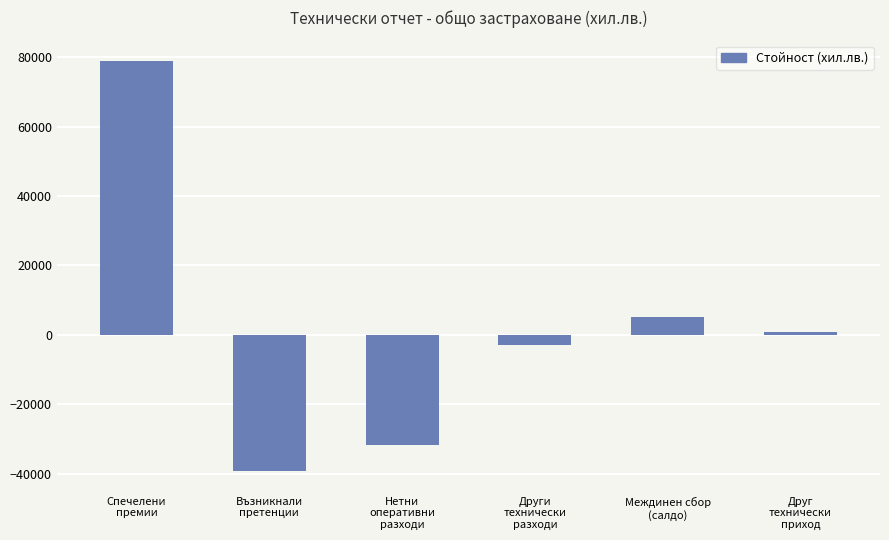

Count the number of categories in the chart.

6